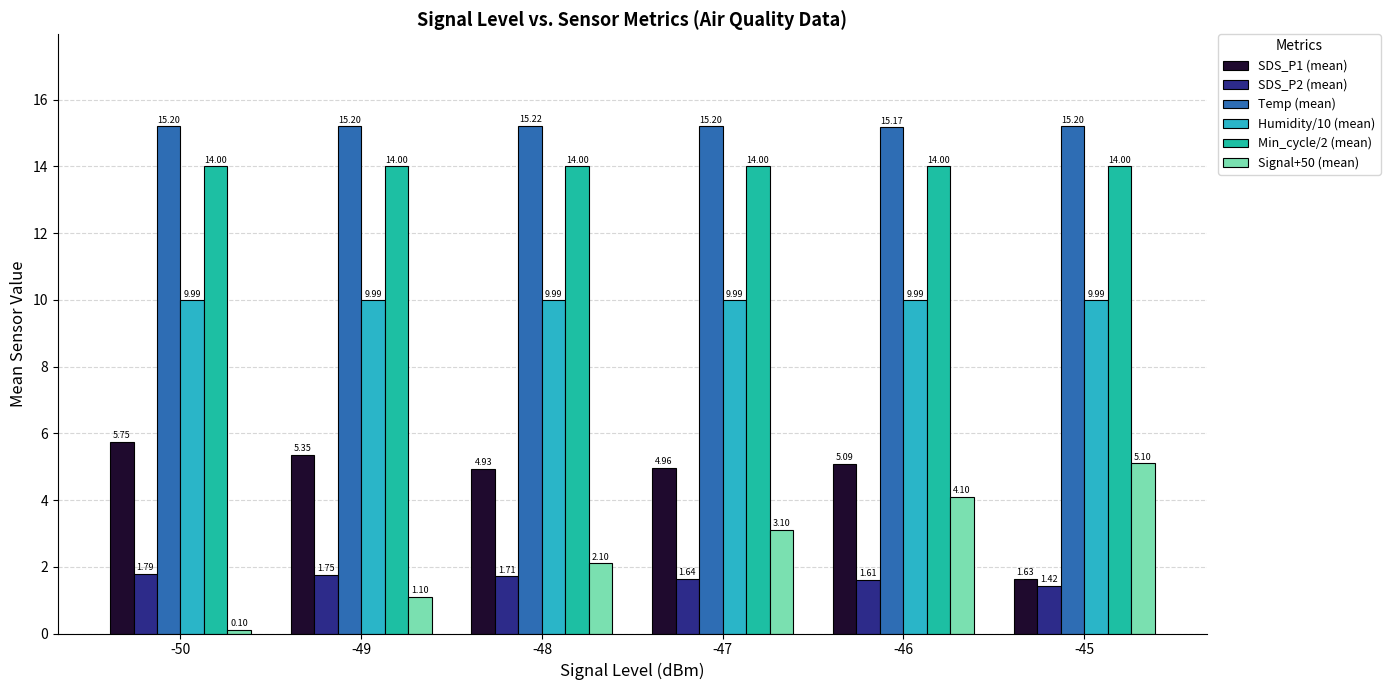

At which category does the chart reach its peak across all series?

-48